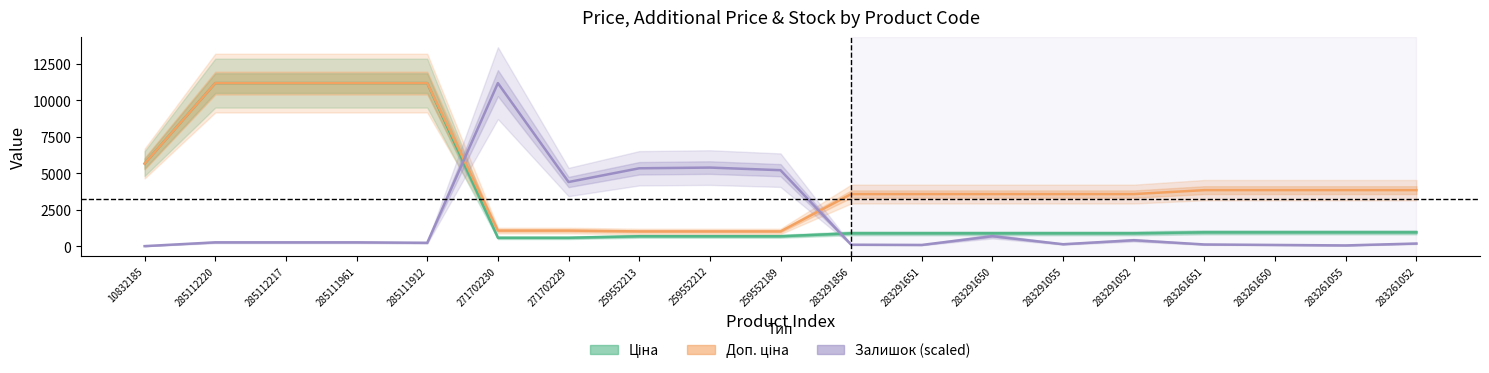

What is the difference between the maximum and second lowest values in the Доп. ціна series?

10163.5